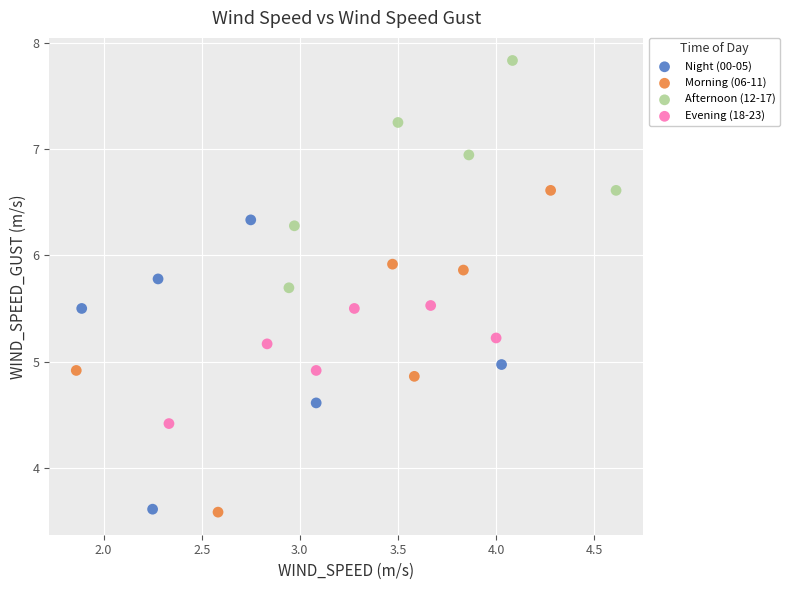

Which series reaches the maximum Y coordinate?

Afternoon (12-17)